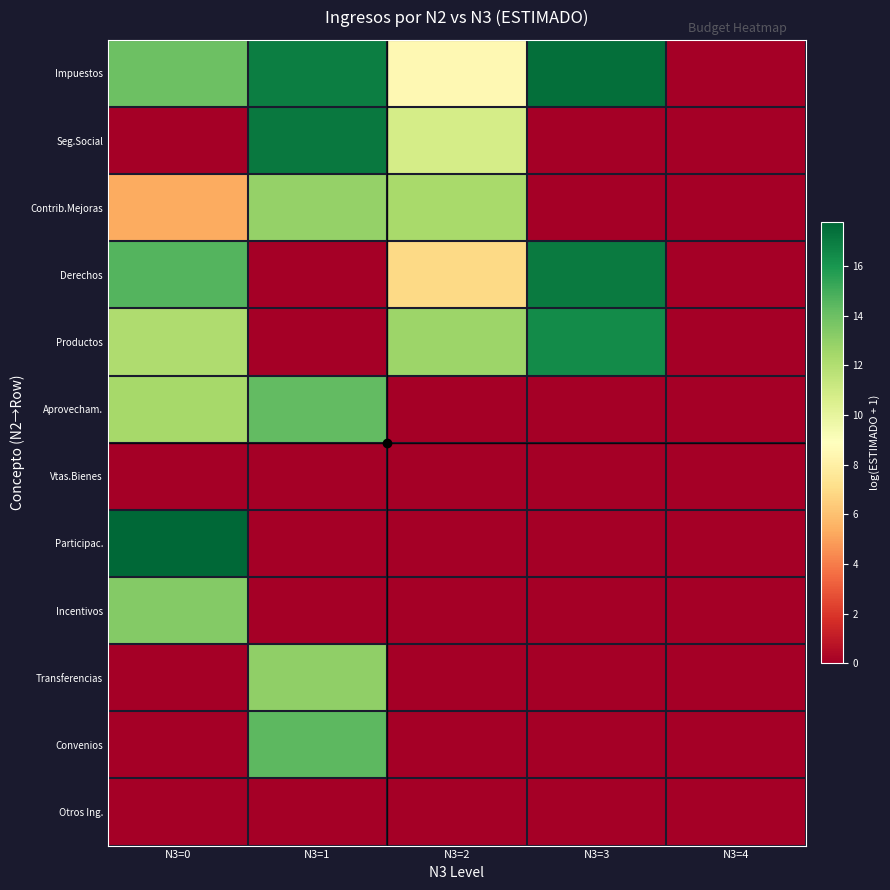

Reading right to left, extract all data points from this chart.

Impuestos: N3=4=0.0	N3=3=17.5	N3=2=8.5	N3=1=16.9	N3=0=13.9
Seg.Social: N3=4=0.0	N3=3=0.0	N3=2=10.8	N3=1=17.1	N3=0=0.0
Contrib.Mejoras: N3=4=0.0	N3=3=0.0	N3=2=12.3	N3=1=12.8	N3=0=5.3
Derechos: N3=4=0.0	N3=3=17.1	N3=2=6.9	N3=1=0.0	N3=0=14.6
Productos: N3=4=0.0	N3=3=16.4	N3=2=12.7	N3=1=0.0	N3=0=12.1
Aprovecham.: N3=4=0.0	N3=3=0.0	N3=2=0.0	N3=1=14.2	N3=0=12.4
Vtas.Bienes: N3=4=0.0	N3=3=0.0	N3=2=0.0	N3=1=0.0	N3=0=0.0
Participac.: N3=4=0.0	N3=3=0.0	N3=2=0.0	N3=1=0.0	N3=0=17.8
Incentivos: N3=4=0.0	N3=3=0.0	N3=2=0.0	N3=1=0.0	N3=0=13.3
Transferencias: N3=4=0.0	N3=3=0.0	N3=2=0.0	N3=1=13.0	N3=0=0.0
Convenios: N3=4=0.0	N3=3=0.0	N3=2=0.0	N3=1=14.4	N3=0=0.0
Otros Ing.: N3=4=0.0	N3=3=0.0	N3=2=0.0	N3=1=0.0	N3=0=0.0